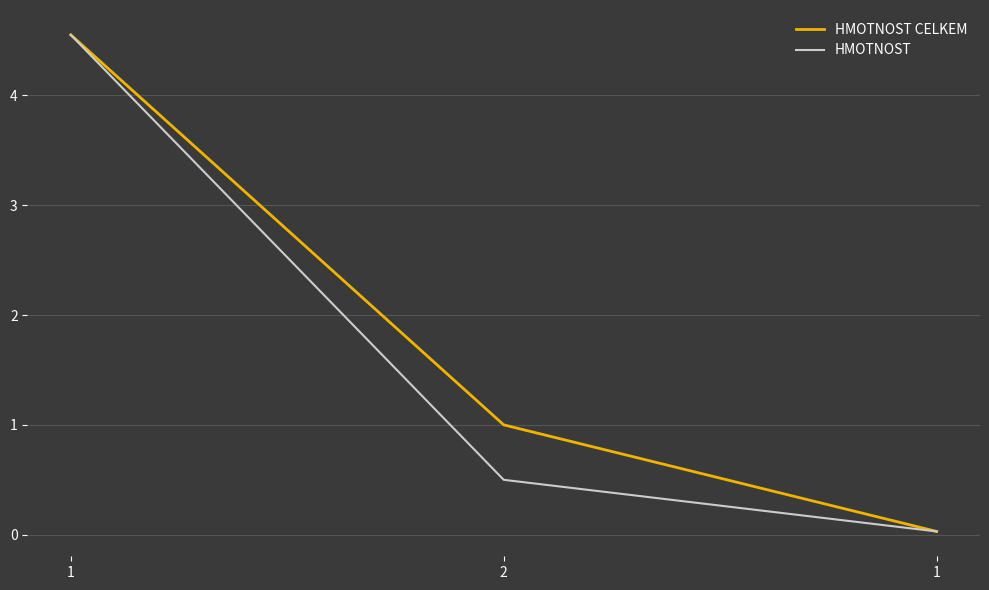

Count the number of categories in the chart.

3